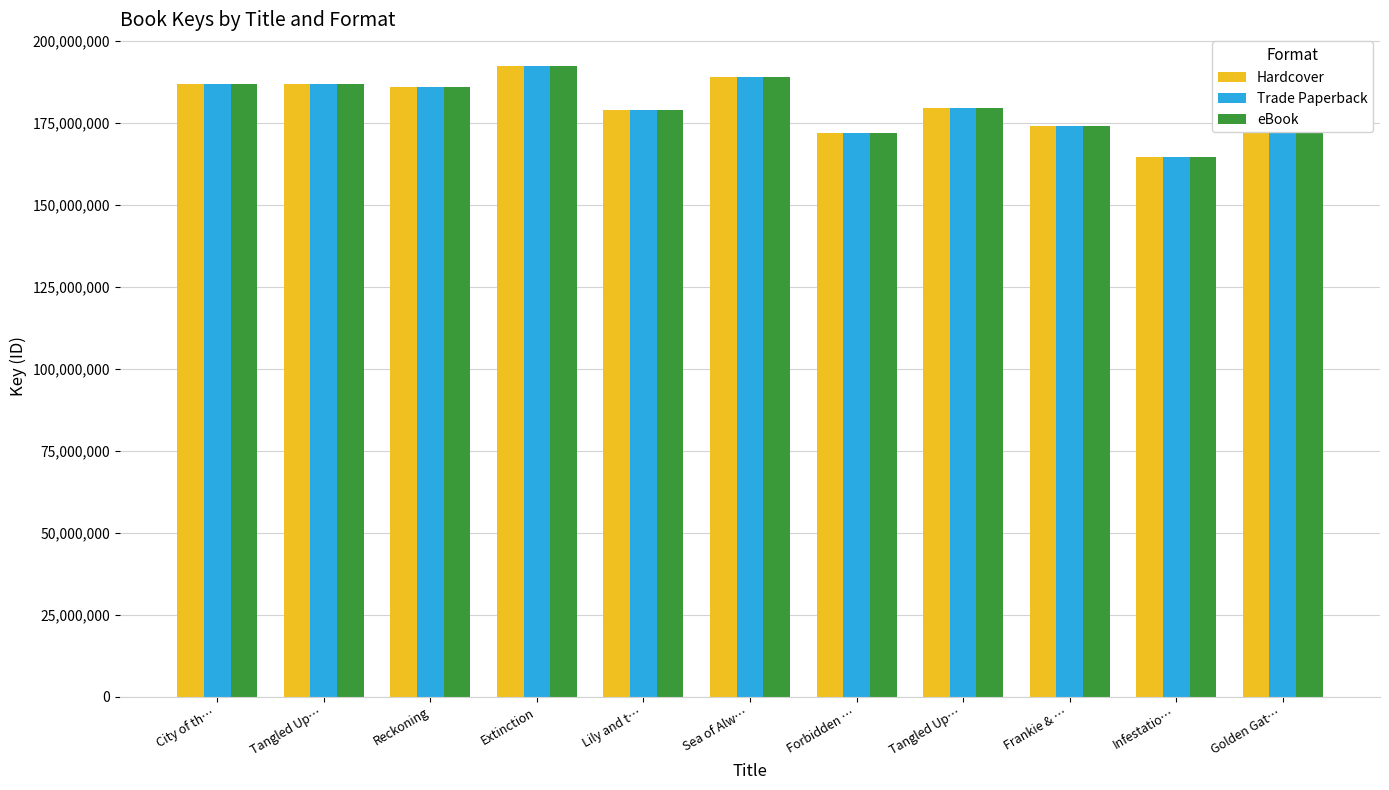

Which series has the largest total across all categories?

Hardcover